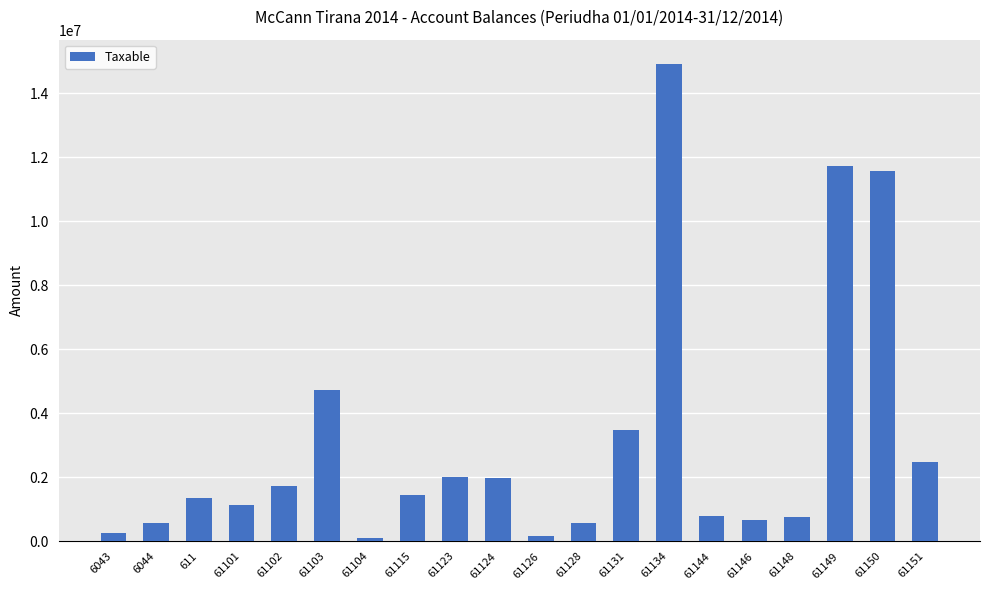

What is the sum of the values at 61131 and 61102?

5201140.0